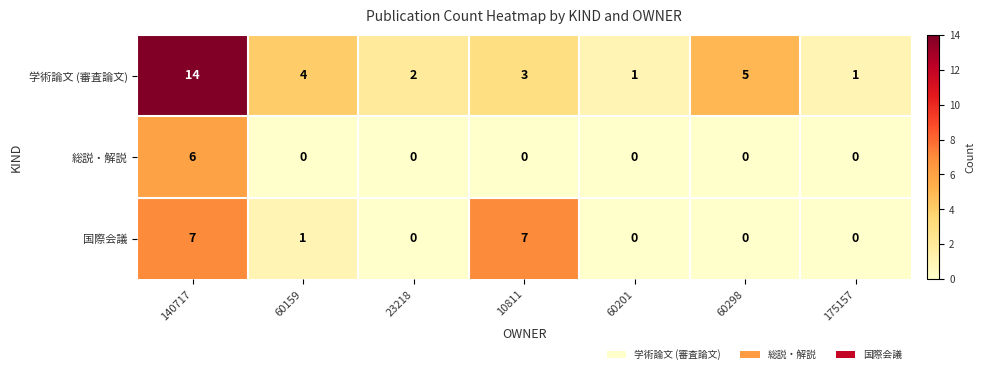

What is the difference between the second highest and second lowest values in the 国際会議 series?

7